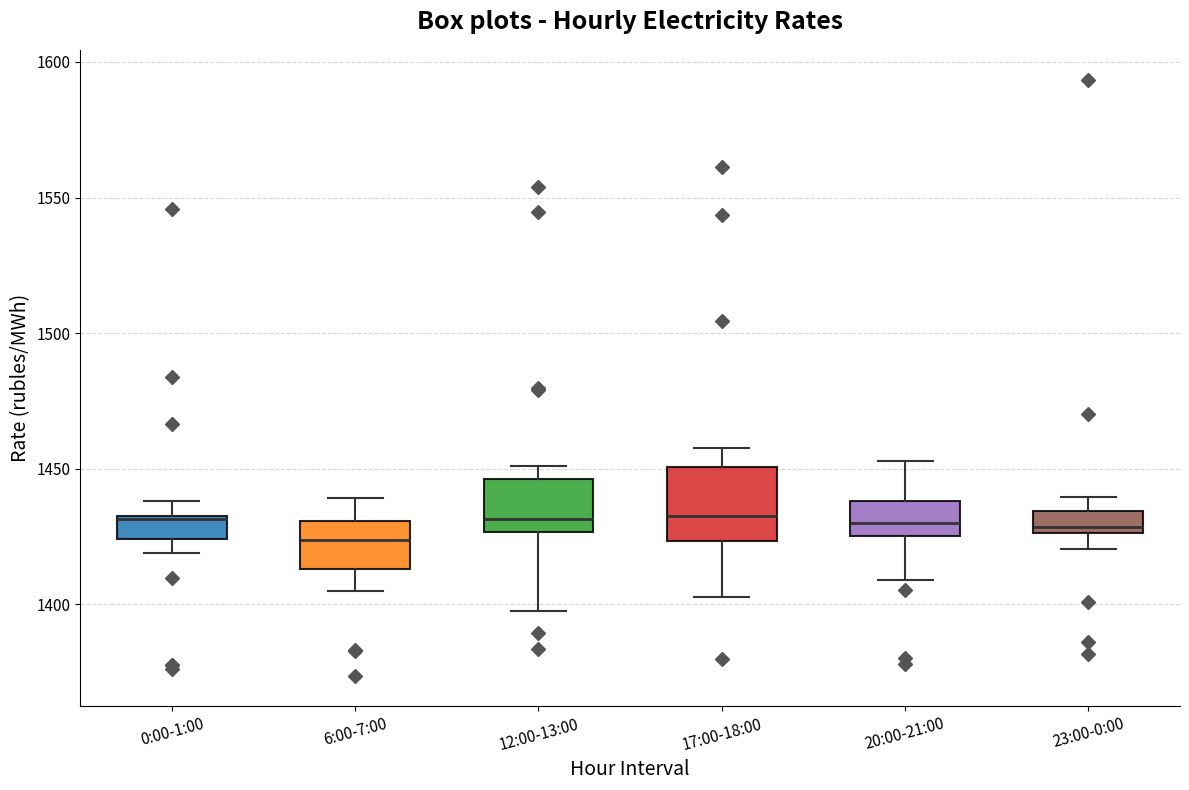

Reading left to right, transcribe this box plot: for each box, give where its median line is, the range the box spans, and where its two whiskers end, as read against the y-axis. The values are not printed on the chart, so give them approximately, as read against the axis.

0:00-1:00: median 1430, box 1425 to 1435, whiskers 1420 to 1440
6:00-7:00: median 1425, box 1415 to 1430, whiskers 1405 to 1440
12:00-13:00: median 1430, box 1425 to 1445, whiskers 1400 to 1450
17:00-18:00: median 1430, box 1425 to 1450, whiskers 1405 to 1460
20:00-21:00: median 1430, box 1425 to 1440, whiskers 1410 to 1455
23:00-0:00: median 1430, box 1425 to 1435, whiskers 1420 to 1440